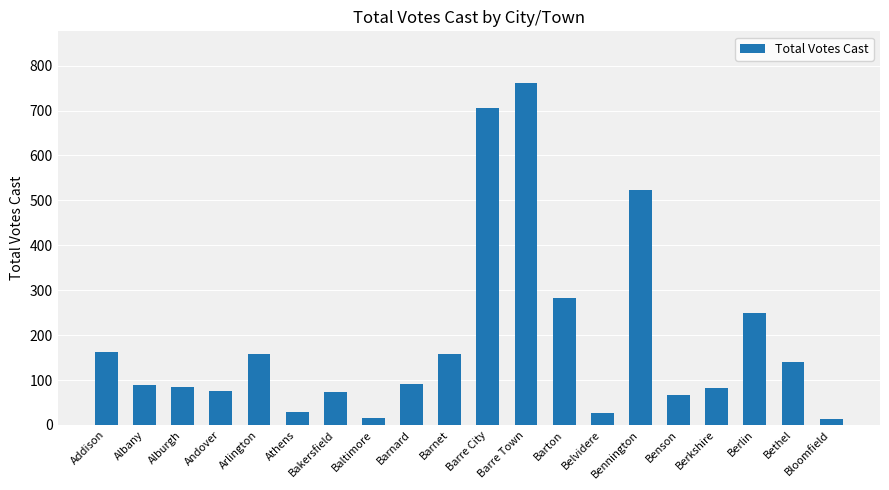

Where is the data nearest to the value 388?

Barton